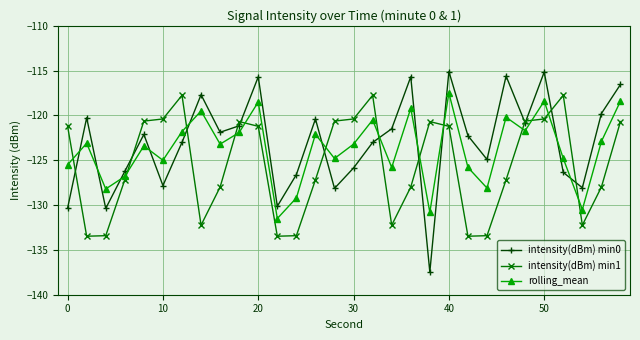

What is the value of the intensity(dBm) min1 point at the 8th from the left?

-132.2